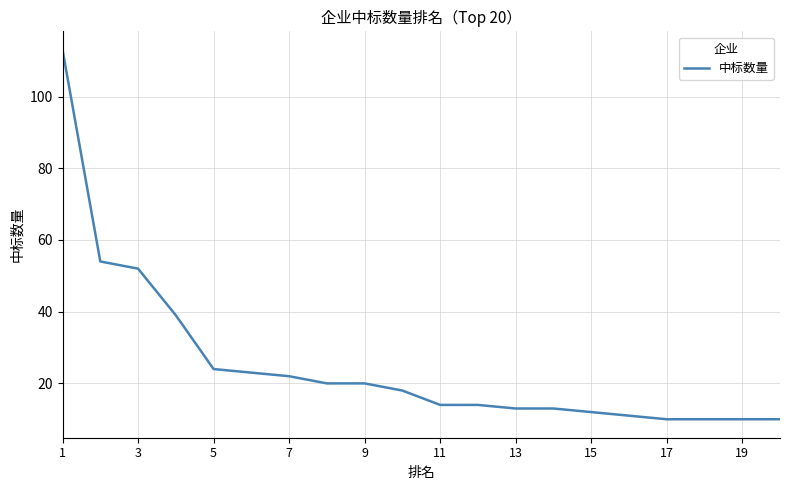

What is the minimum value shown in the chart?

10